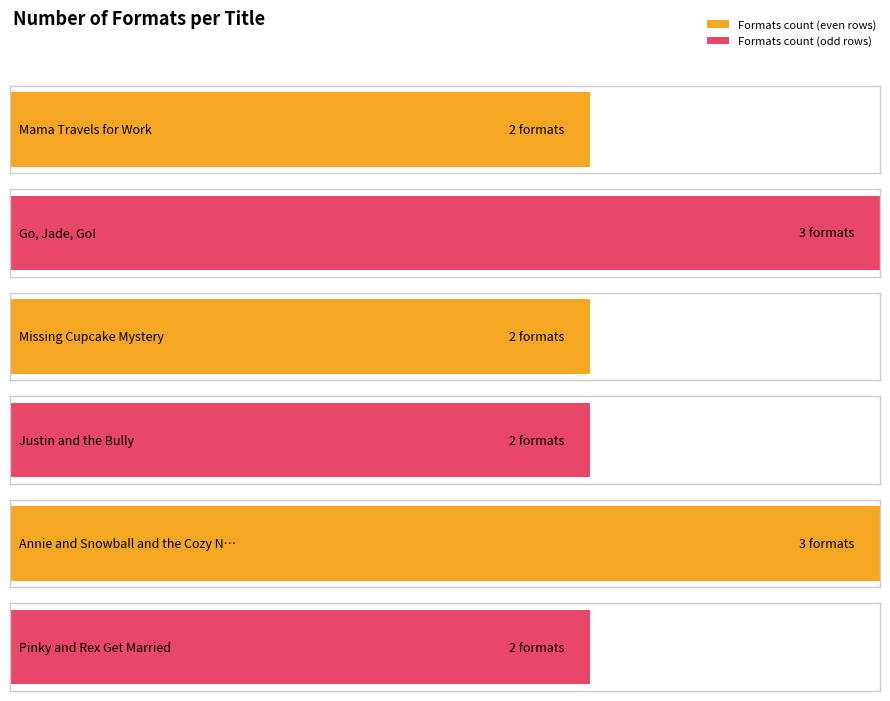

How many values are between 2 and 3?

6